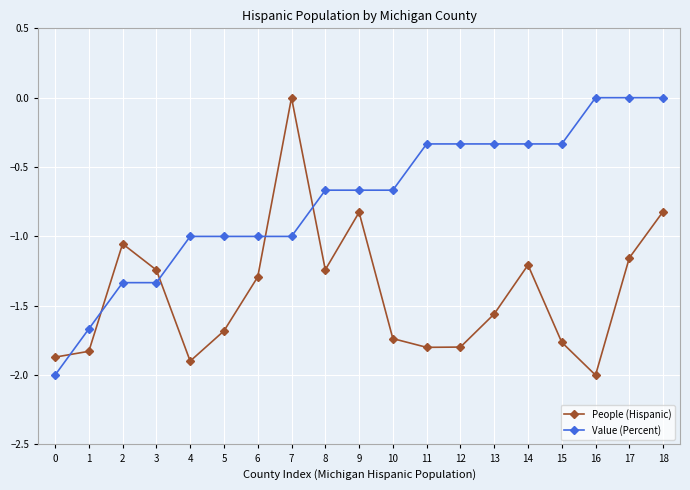

List the series in order of their overall mean, highest first.

Value (Percent), People (Hispanic)